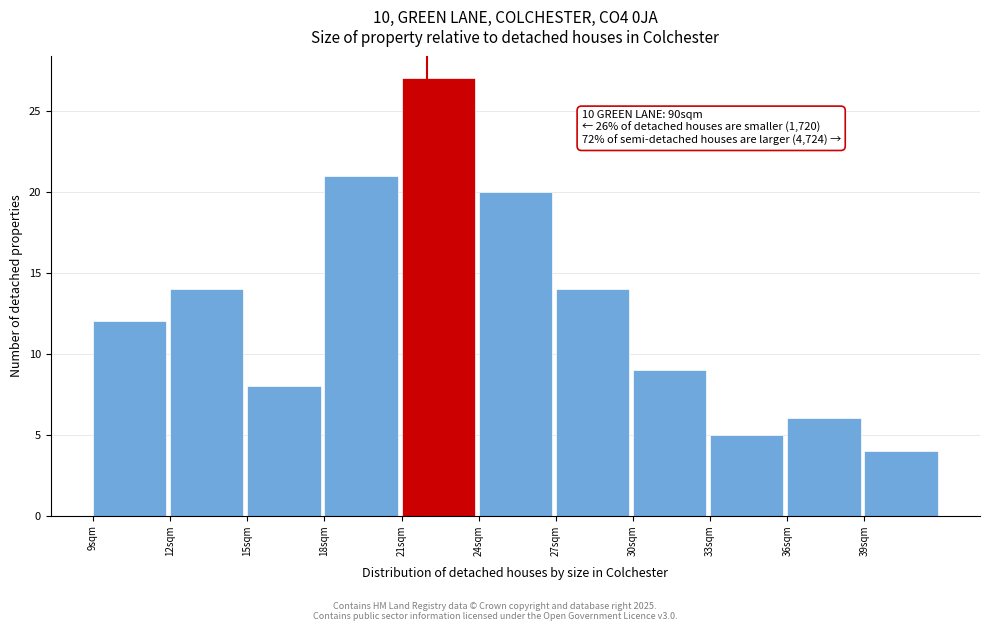

Which range on the x-axis has the tallest bar?

21 to 24